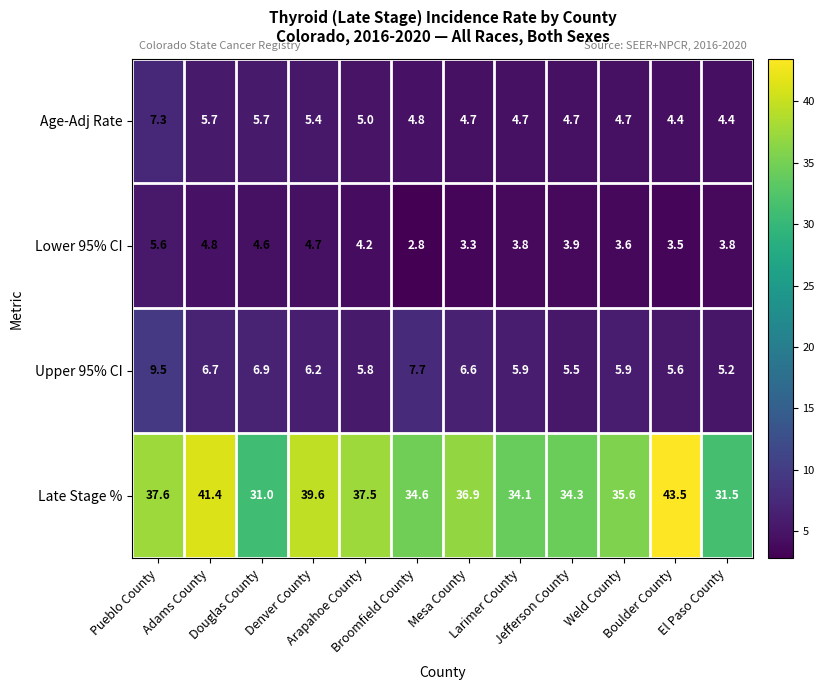

What is the lowest value of the Upper 95% CI series?

5.2